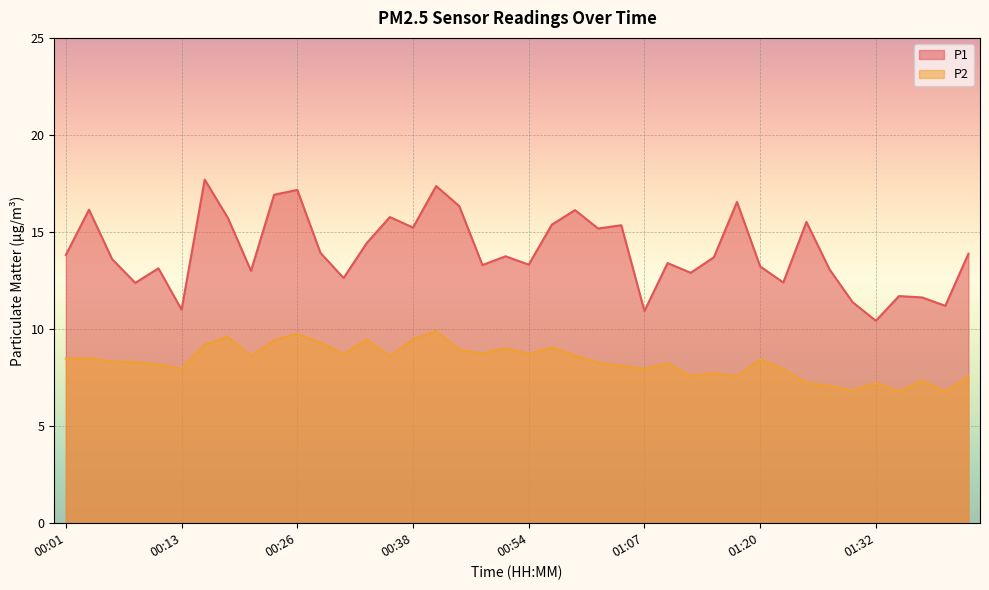

Is it true that P1 equals 12.4 at 00:08?

True